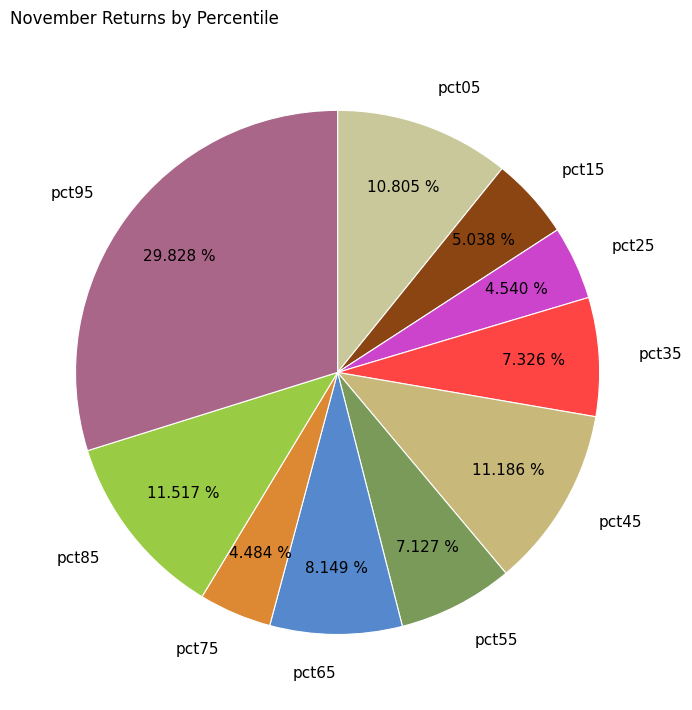

What is the total percentage of pct55 and pct75?

11.6%